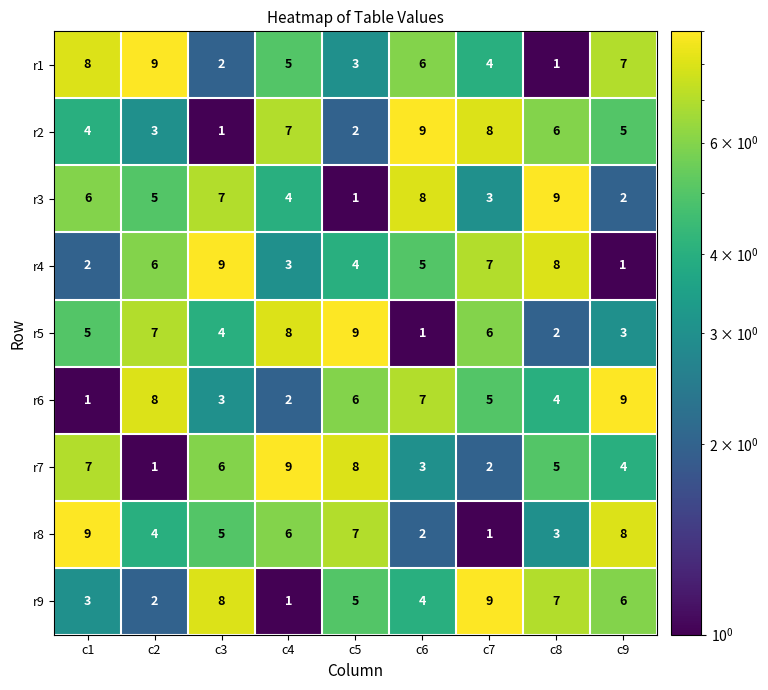

What is the smallest value displayed?

1